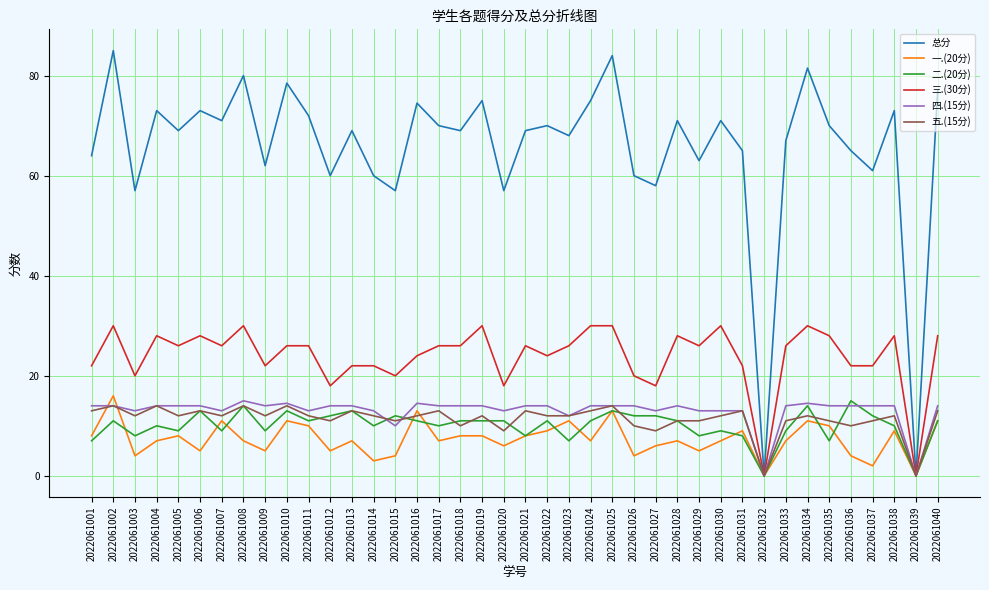

What is the sum of the 四.(15分) values at 2022061034 and 2022061010?

29.0